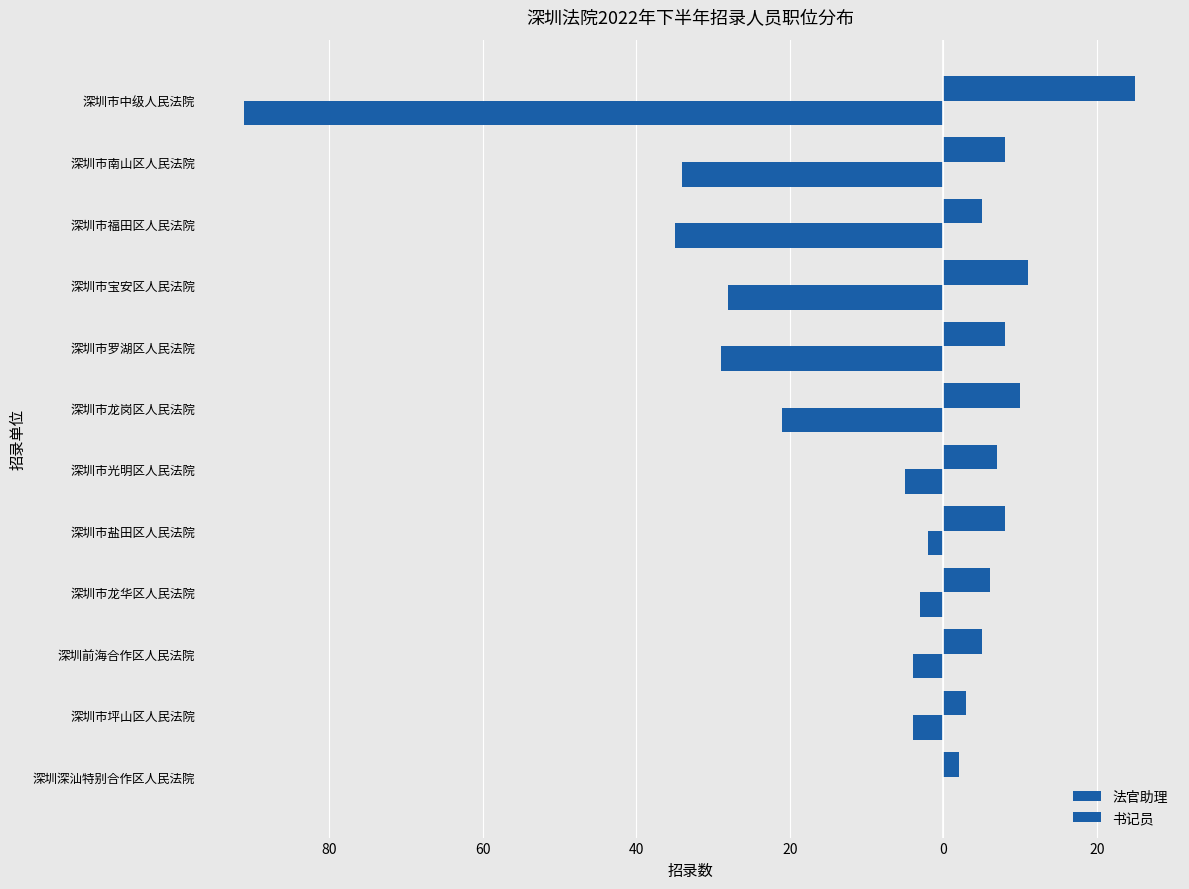

How many data points in 书记员 are less than -5?

6